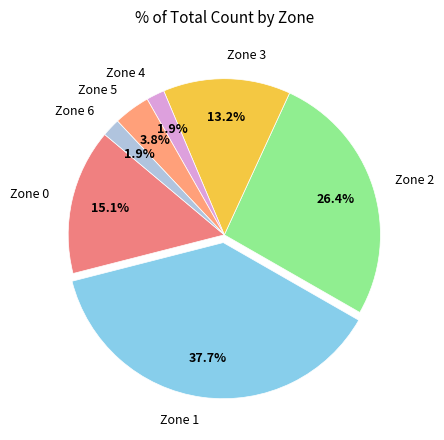

Is the sum of Zone 4 and Zone 6 greater than half?

No